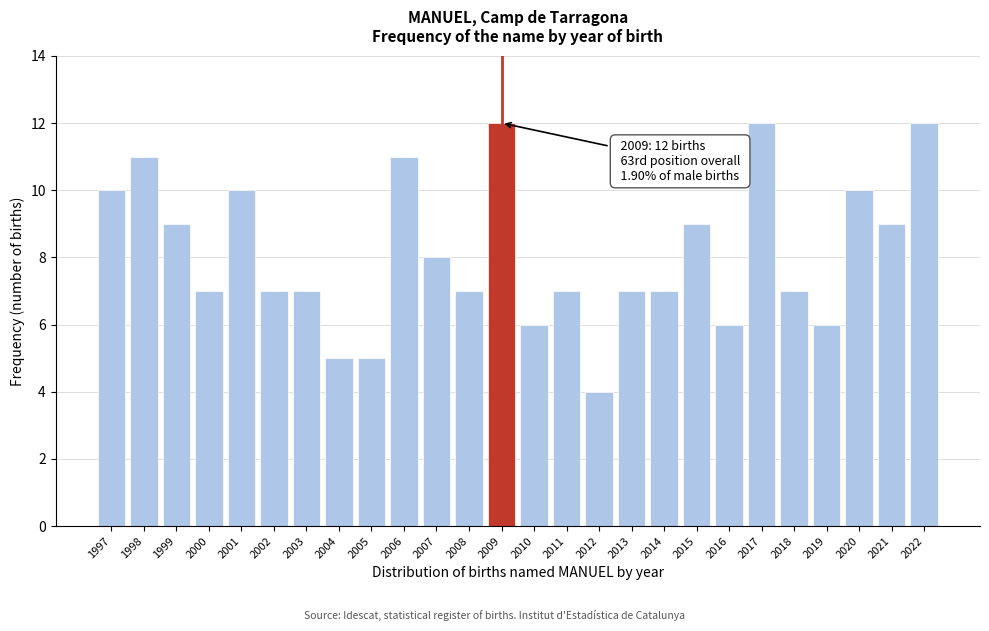

Reading left to right, list all the values displayed in this chart.

1997=10	1998=11	1999=9	2000=7	2001=10	2002=7	2003=7	2004=5	2005=5	2006=11	2007=8	2008=7	2009=12	2010=6	2011=7	2012=4	2013=7	2014=7	2015=9	2016=6	2017=12	2018=7	2019=6	2020=10	2021=9	2022=12